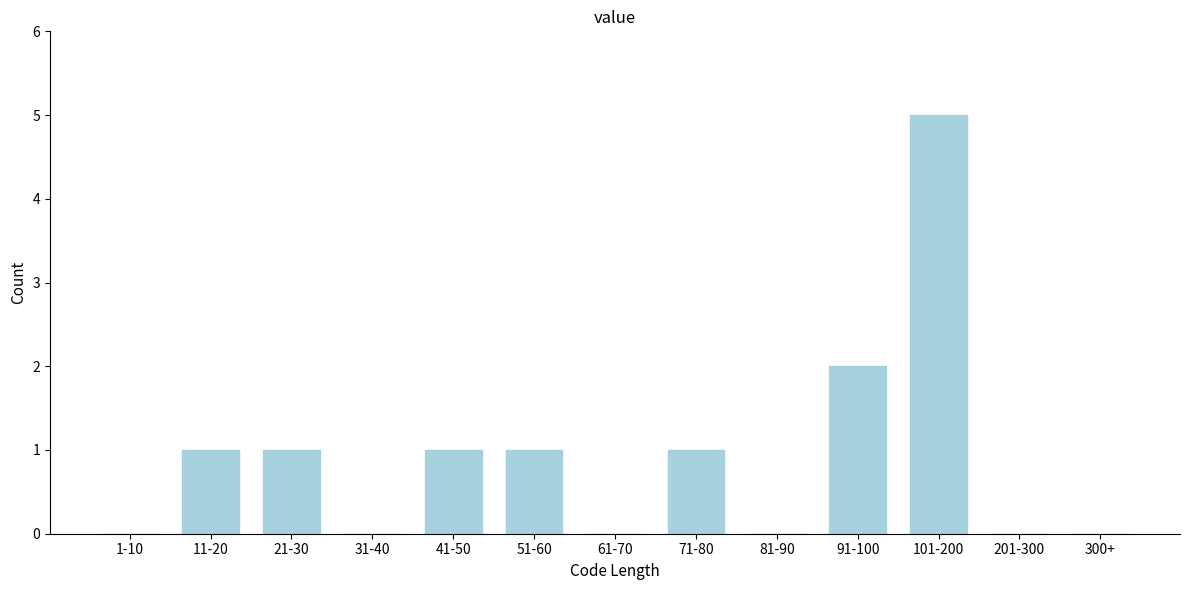

Reading right to left, extract all data points from this chart.

300+=0	201-300=0	101-200=5	91-100=2	81-90=0	71-80=1	61-70=0	51-60=1	41-50=1	31-40=0	21-30=1	11-20=1	1-10=0